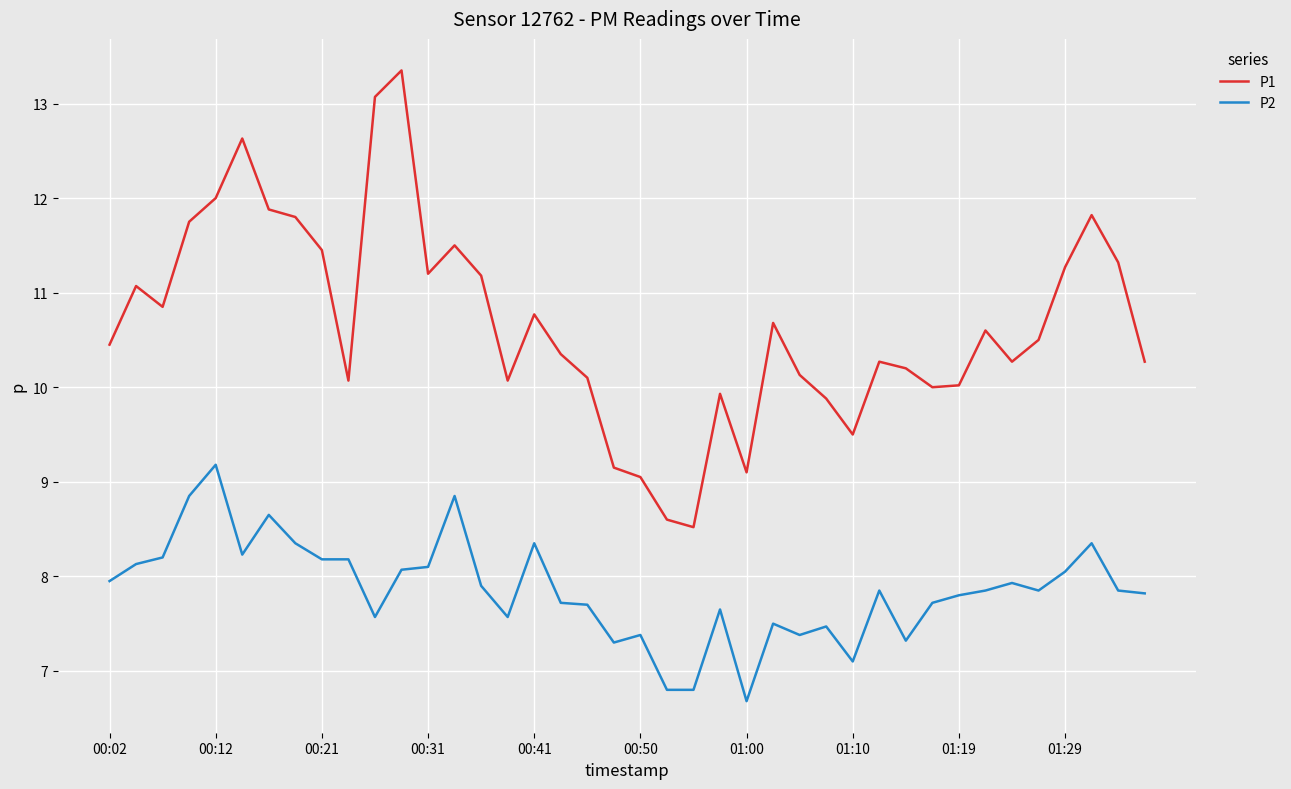

Rank the series by their average value, from highest to lowest.

P1, P2